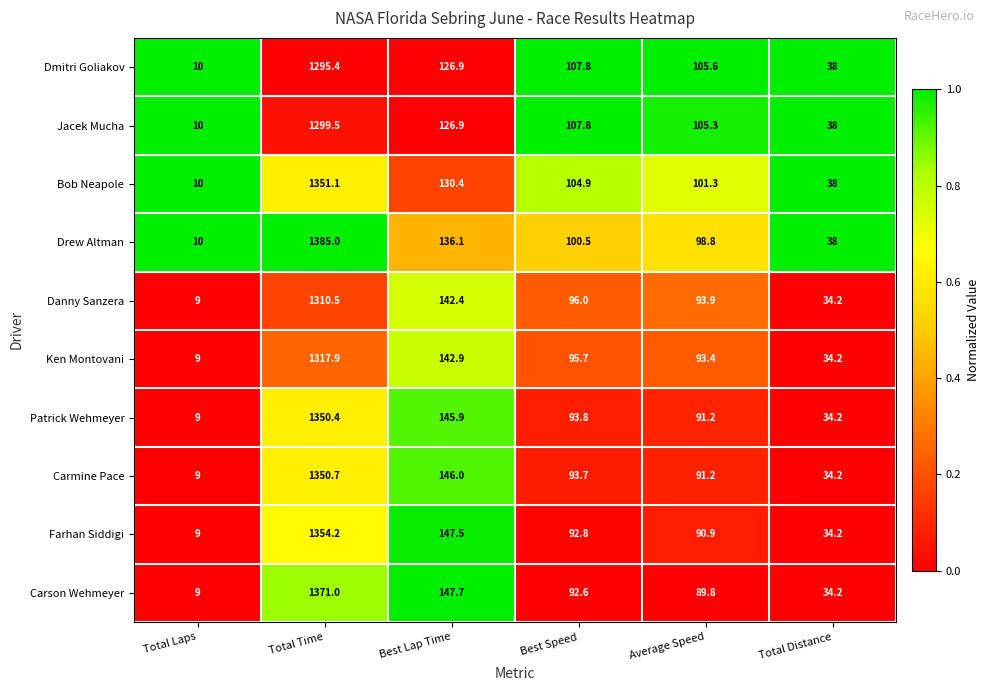

Which series changed the most between Total Time and Total Distance?

Drew Altman